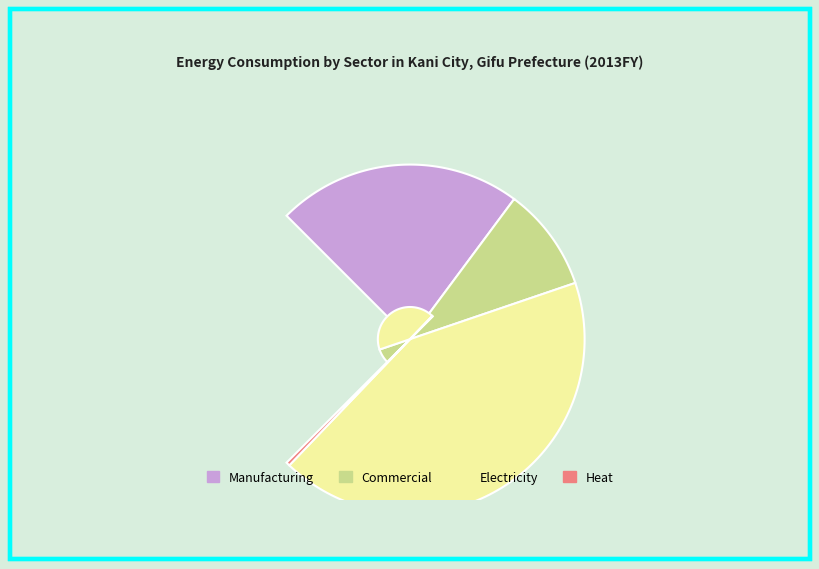

To the nearest percent, what is the difference between the Electricity and Commercial slice percentages?

44%